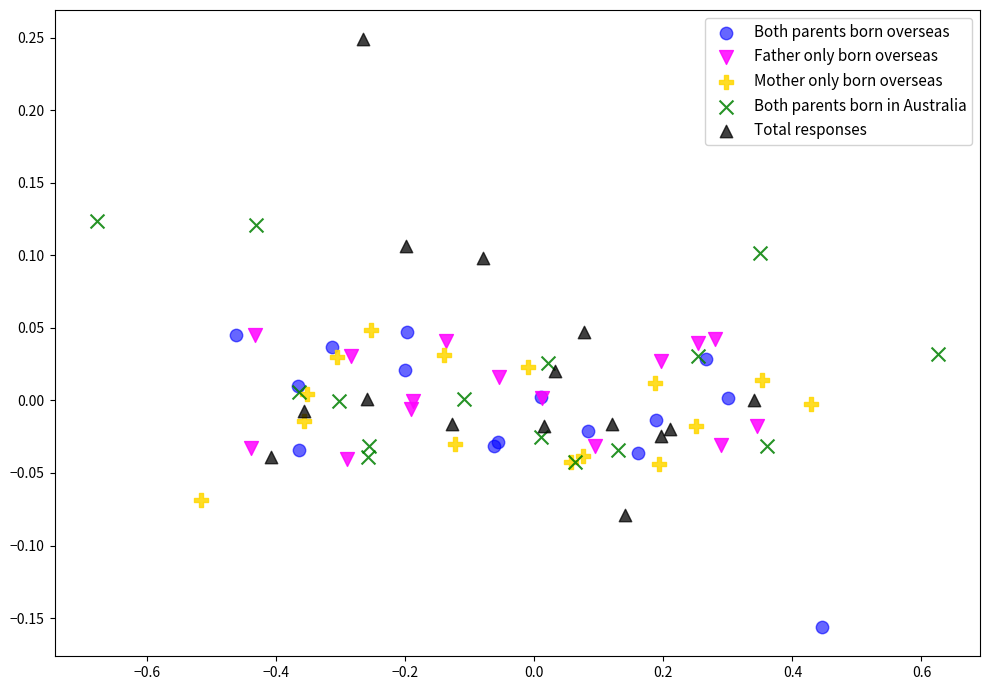

Which series has the widest spread of Y values?

Total responses